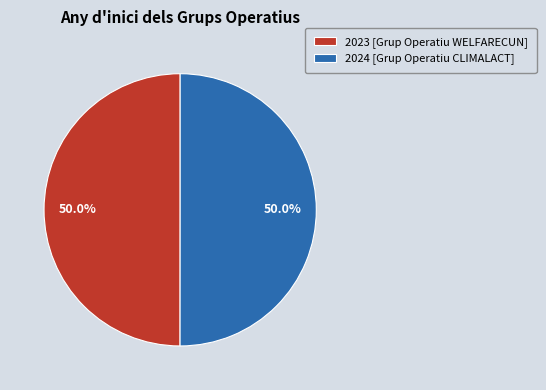

What is the ratio of the value at 2023 [Grup Operatiu WELFARECUN] to the value at 2024 [Grup Operatiu CLIMALACT]?

1.0